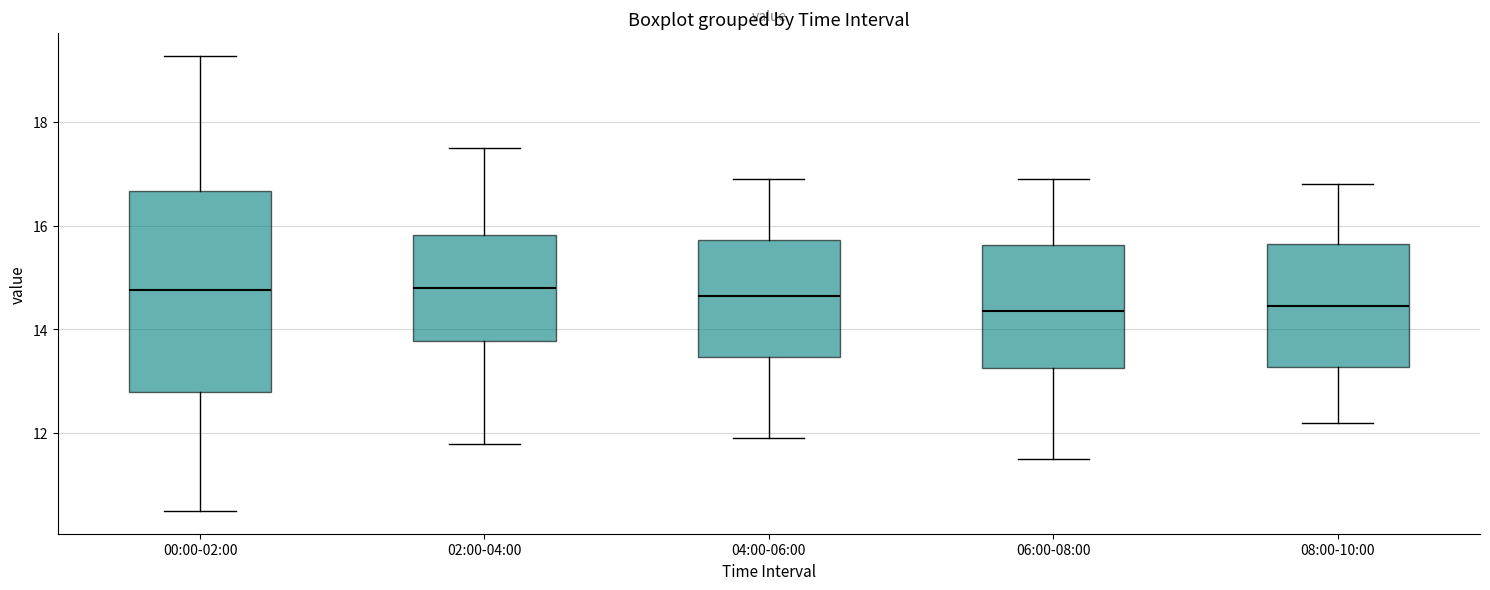

Reading left to right, transcribe this box plot: for each box, give where its median line is, the range the box spans, and where its two whiskers end, as read against the y-axis. The values are not printed on the chart, so give them approximately, as read against the axis.

00:00-02:00: median 14.8, box 12.8 to 16.6, whiskers 10.6 to 19.2
02:00-04:00: median 14.8, box 13.8 to 15.8, whiskers 11.8 to 17.6
04:00-06:00: median 14.6, box 13.4 to 15.8, whiskers 12.0 to 17.0
06:00-08:00: median 14.4, box 13.2 to 15.6, whiskers 11.6 to 17.0
08:00-10:00: median 14.4, box 13.2 to 15.6, whiskers 12.2 to 16.8